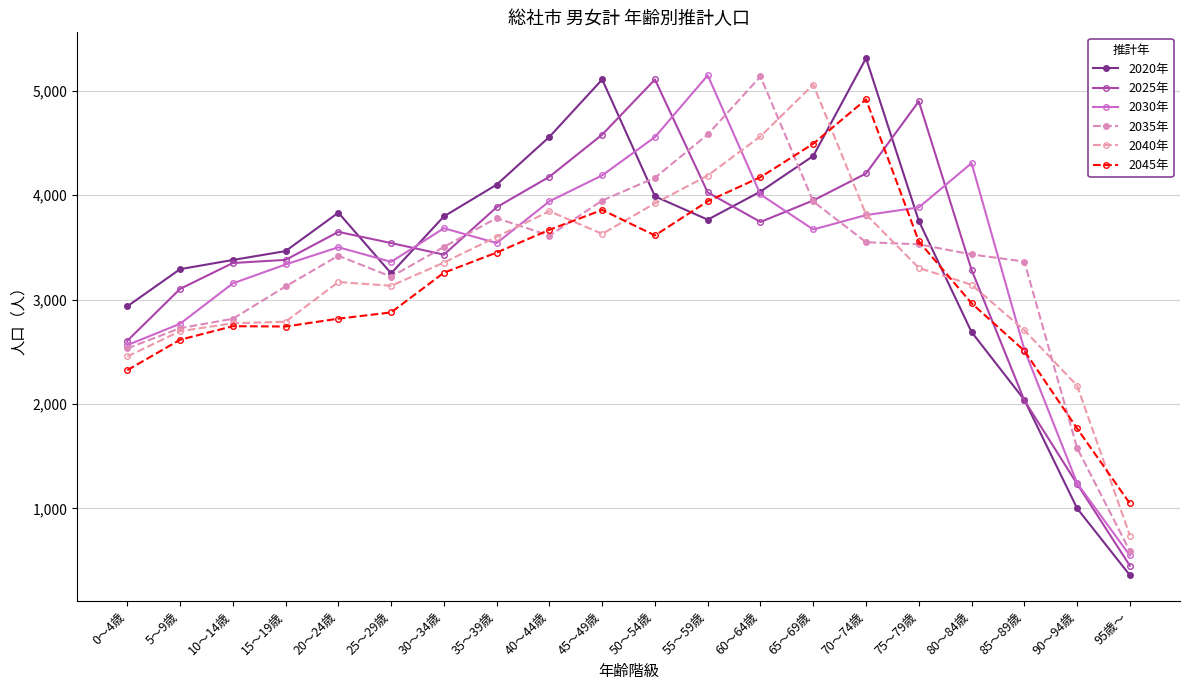

How many categories are shown in the chart?

20